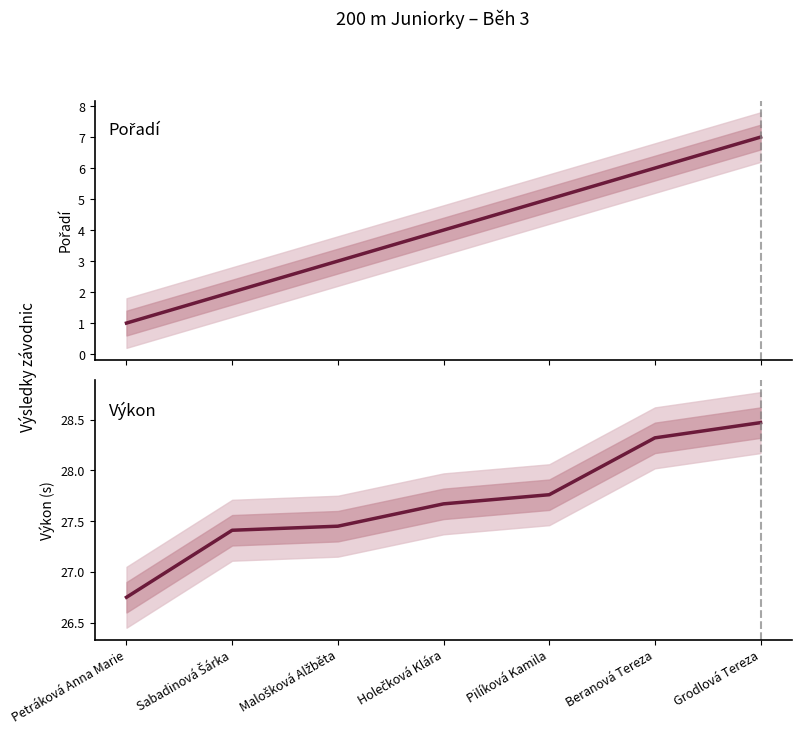

What is the total value across all series at Holečková Klára?

31.7